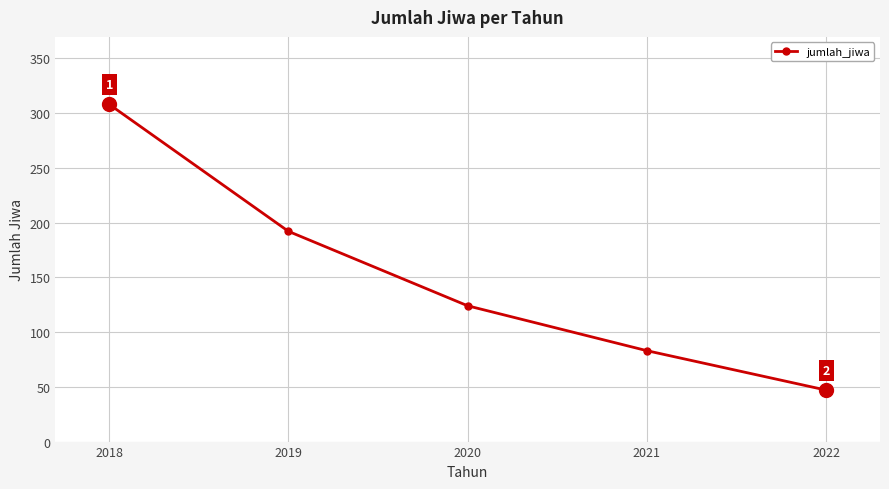

How many distinct data groups are displayed?

1